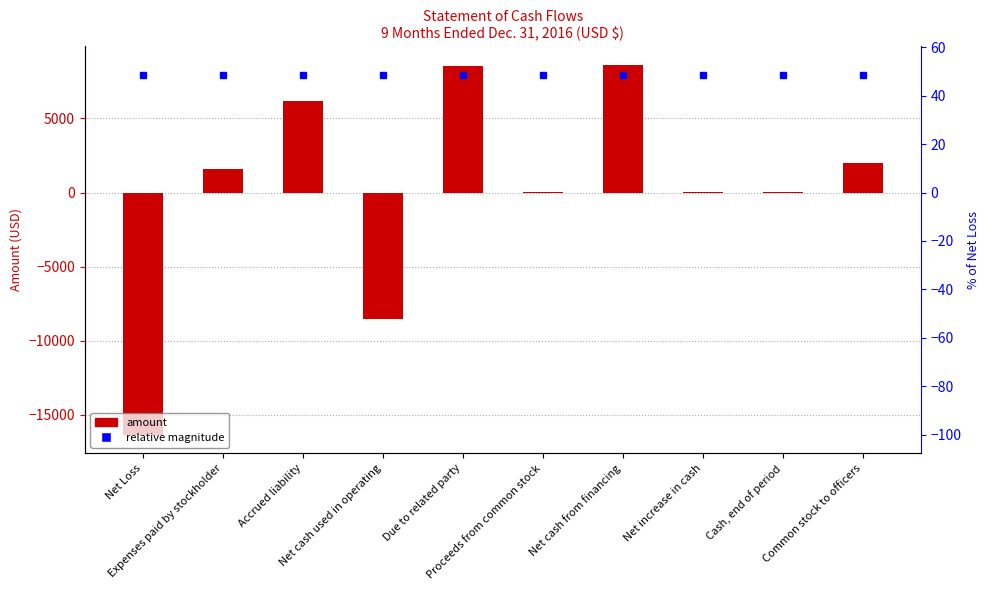

Is it true that the value at Due to related party is 14835?

False